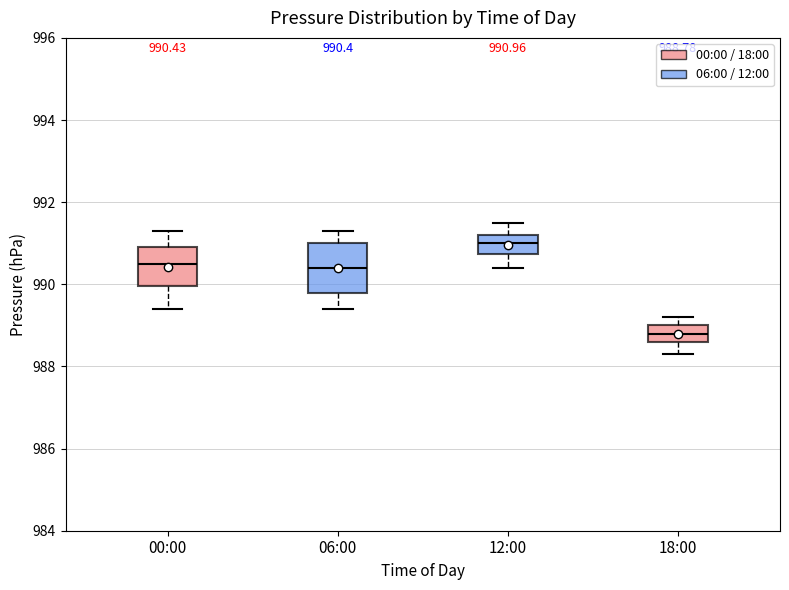

Which box's median line is the lowest?

18:00